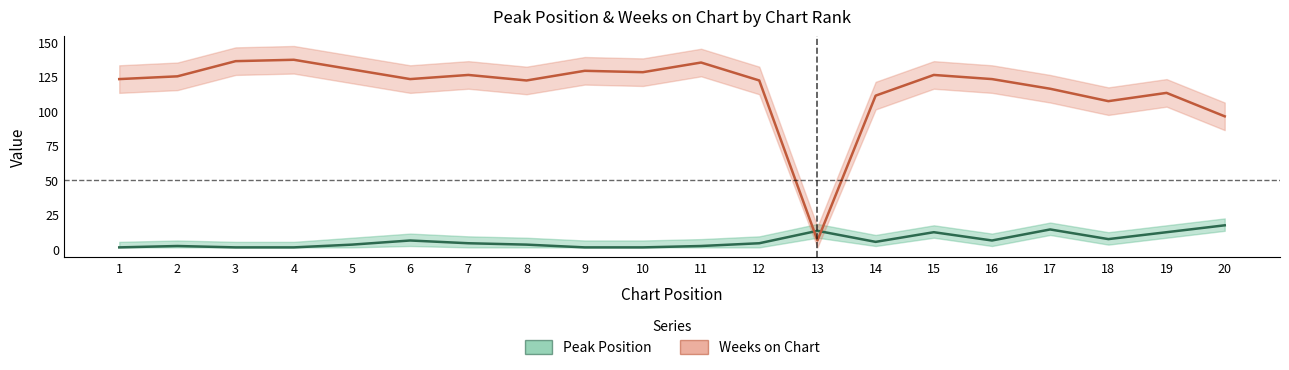

In Weeks on Chart, how many points are higher than both neighbors (excluding endpoints)?

6